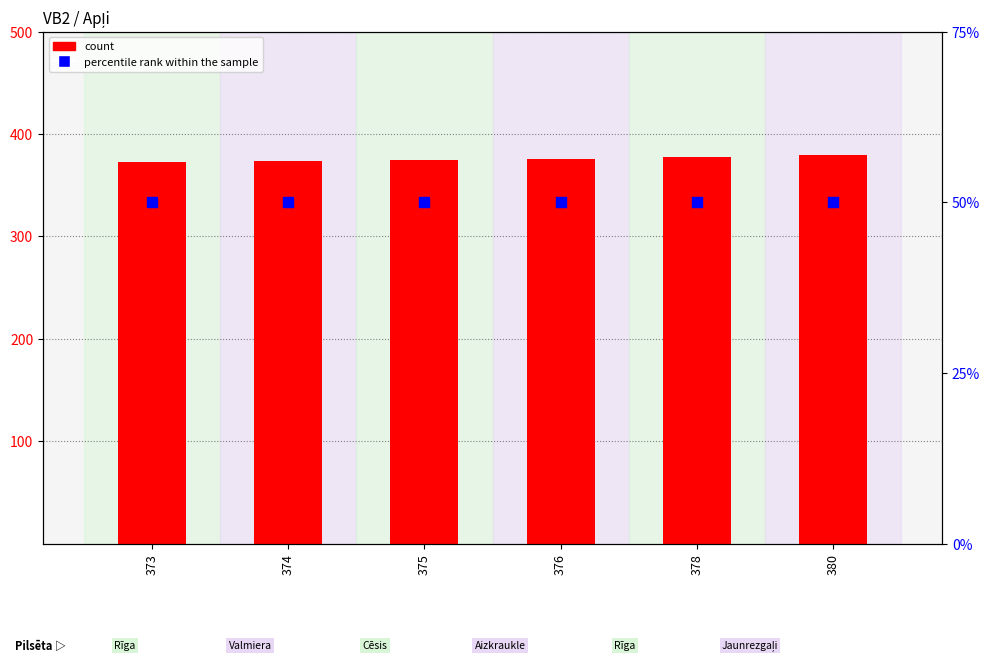

Is the value of percentile rank within the sample at 373 greater than the value of count at 374?

No